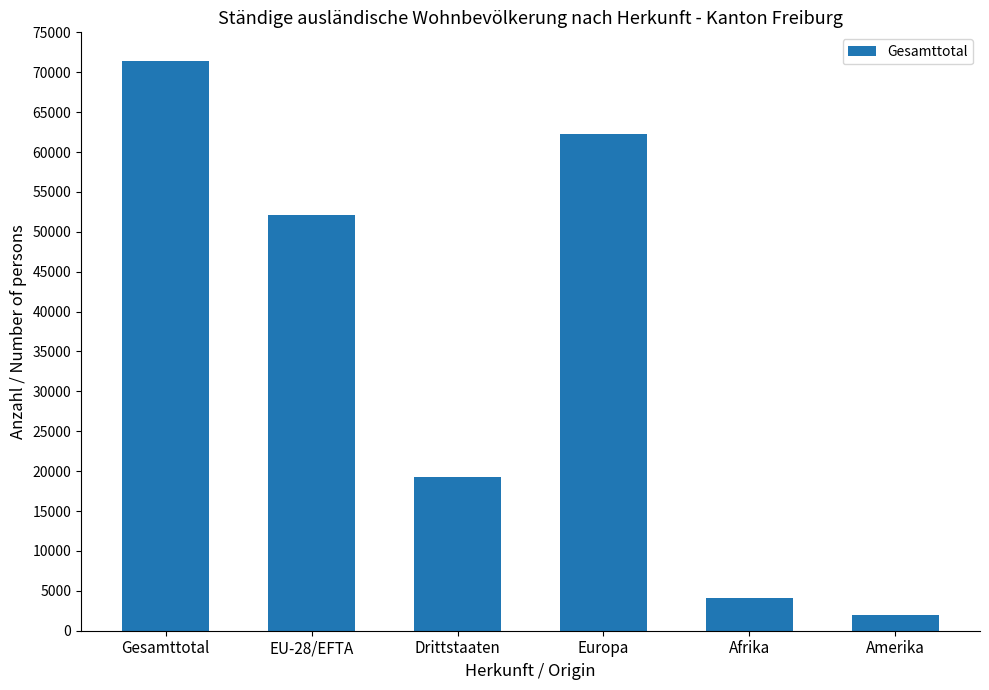

What is the minimum value shown in the chart?

1966